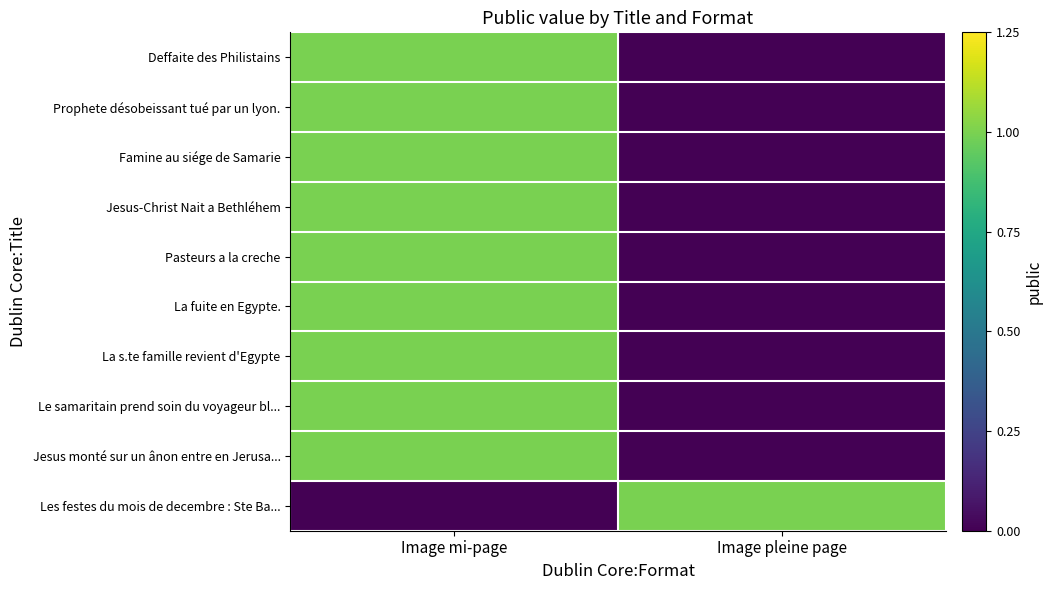

Which series has the widest spread of values?

Deffaite des Philistains